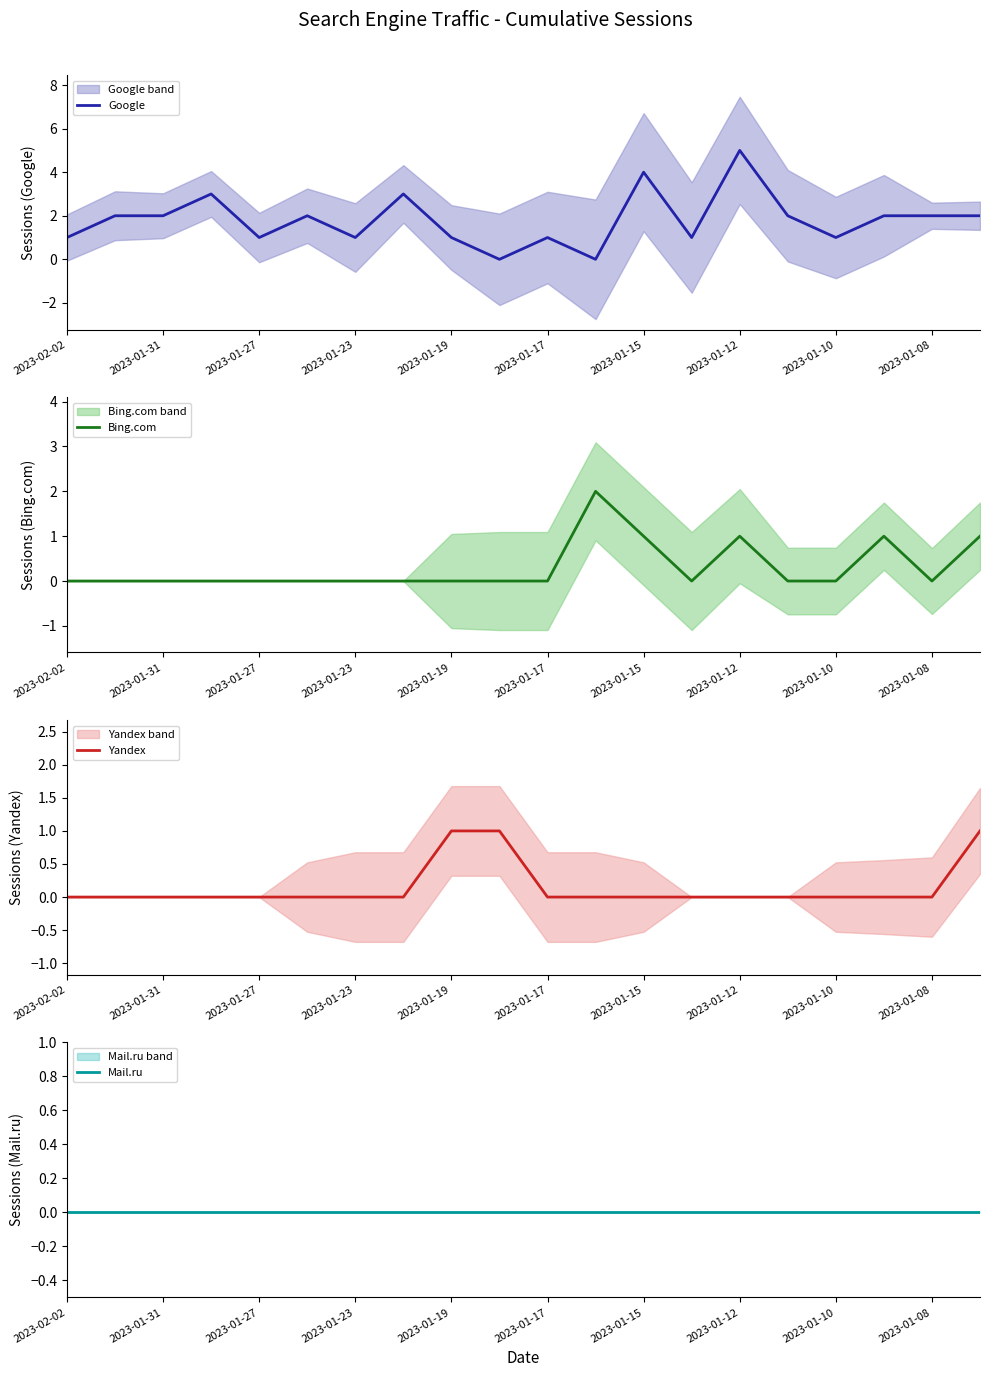

True or false: Mail.ru has more than 1 interior local peaks.

False